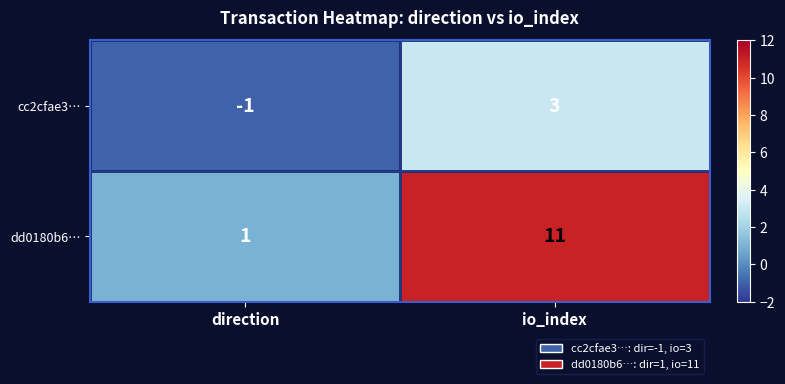

Which label corresponds to the smallest value in the chart?

direction